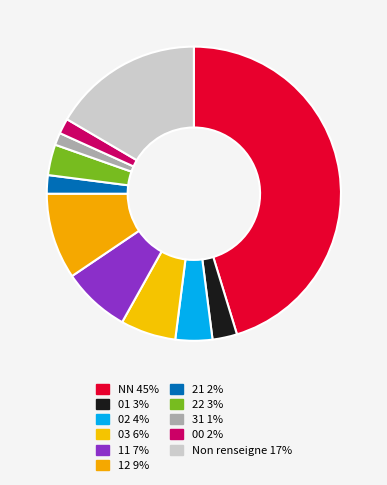

Count the number of slices in the pie.

11